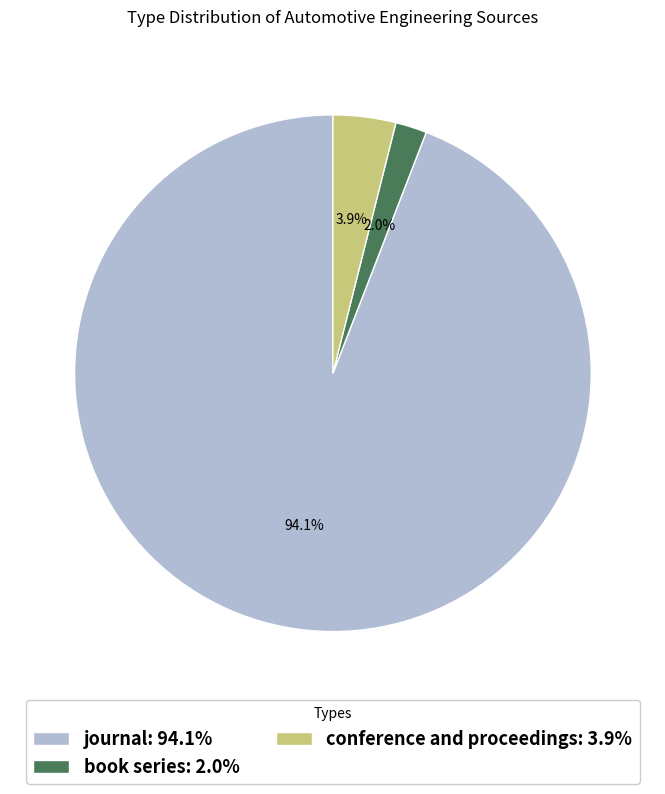

To the nearest percent, what portion does book series represent?

2%